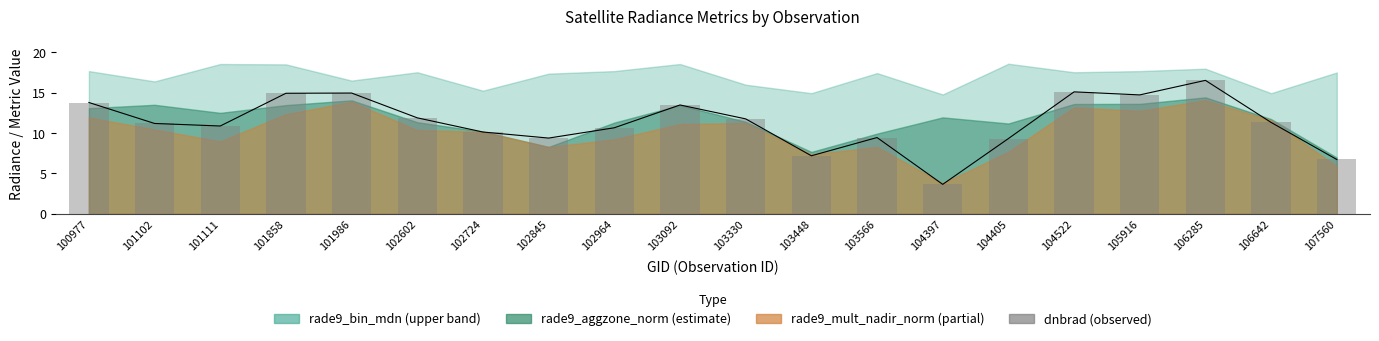

List the labels in order of value, largest first.

106285, 104522, 101986, 101858, 105916, 100977, 103092, 102602, 103330, 106642, 101102, 101111, 102964, 102724, 103566, 102845, 104405, 103448, 107560, 104397